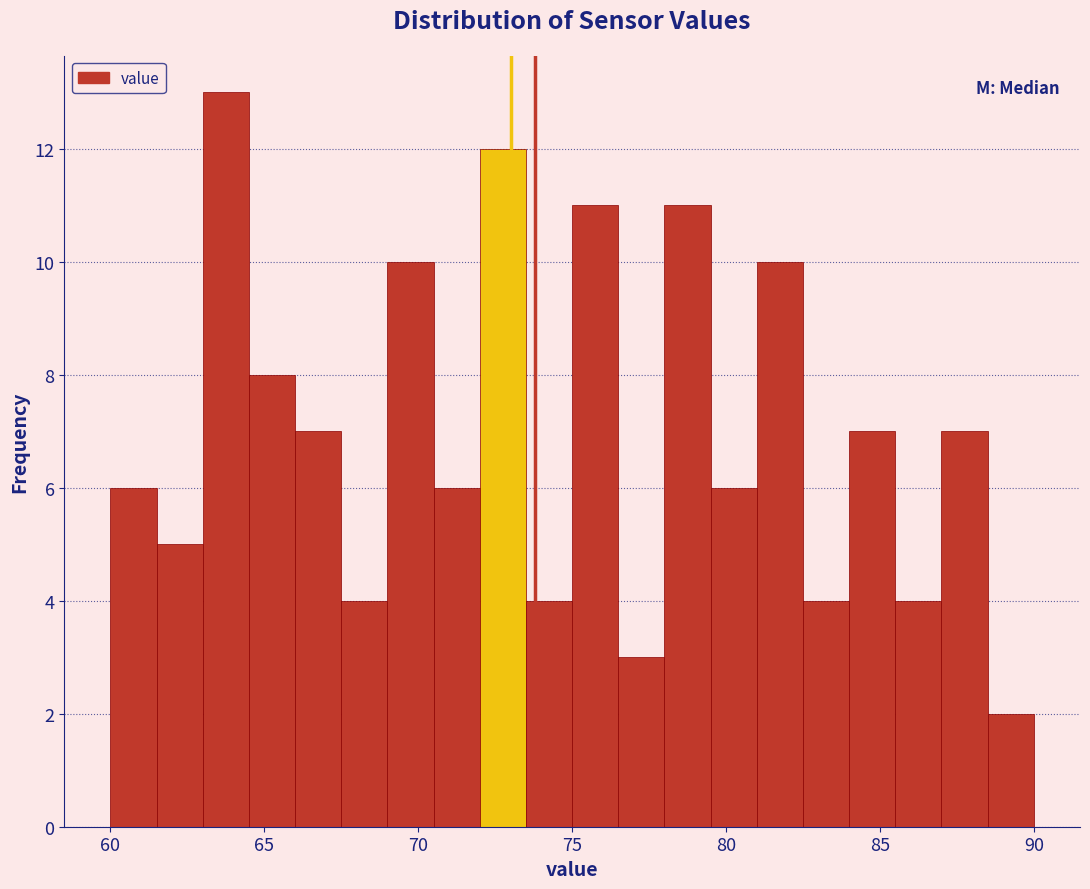

Read against the x-axis, roughly where is the centre of the tallest bar?

64.0